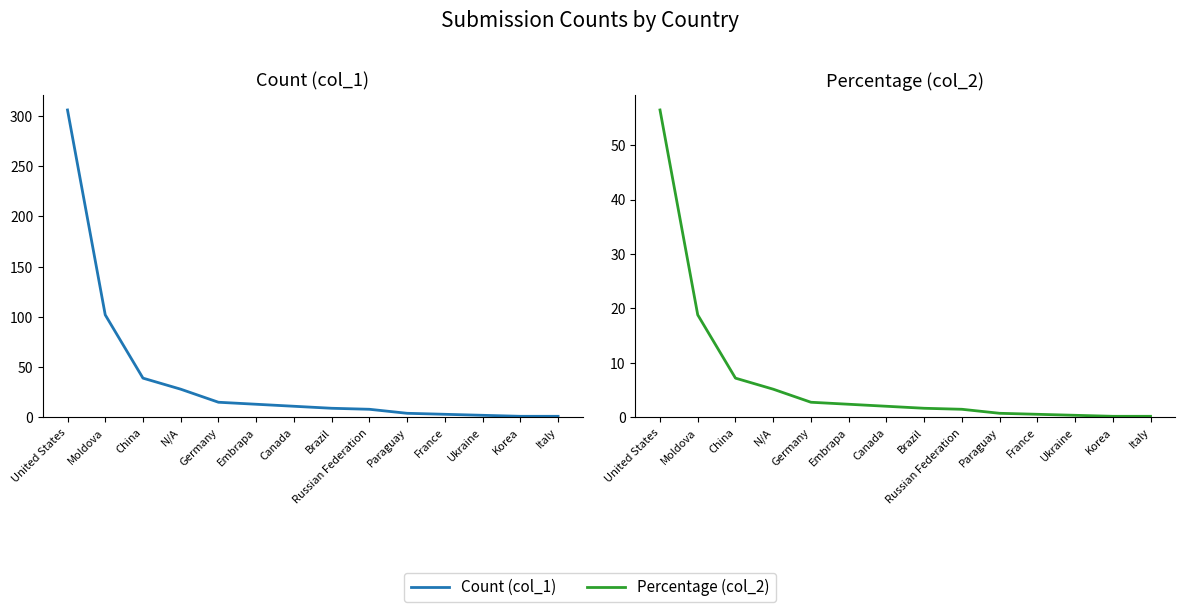

Where is Count (col_1) nearest to the value 153?

Moldova